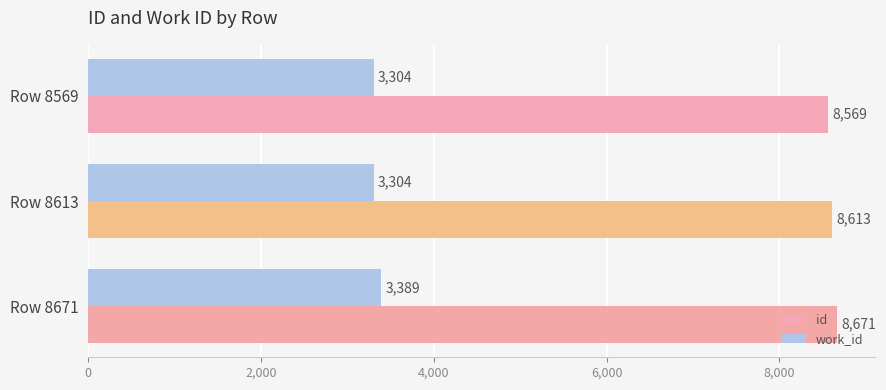

What is the sum of all id values?

25853